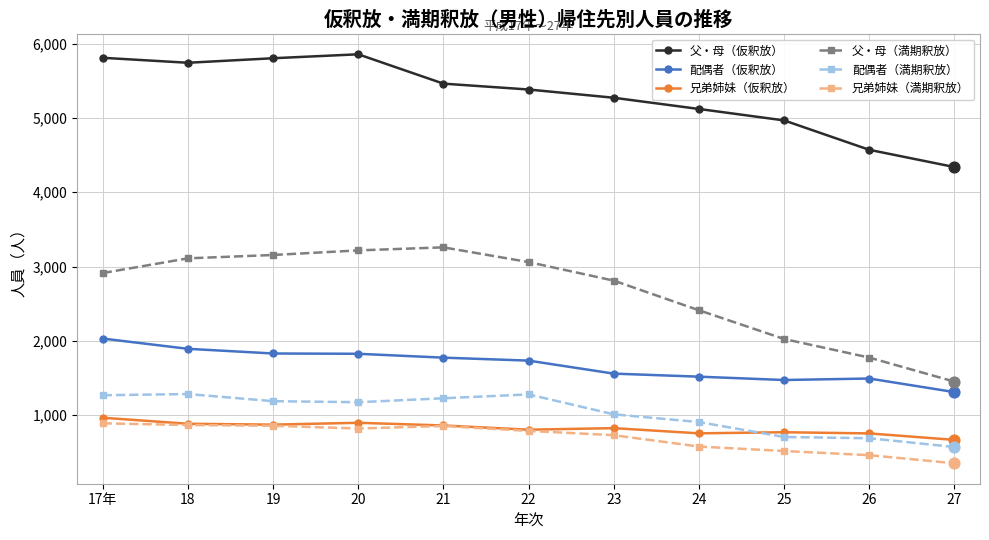

At how many categories does at least one series exceed 3259?

11